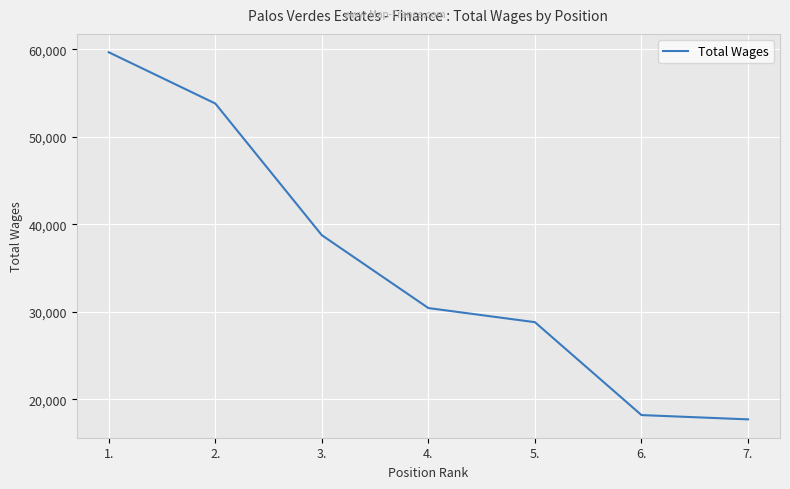

Rank the categories by value from lowest to highest.

7., 6., 5., 4., 3., 2., 1.